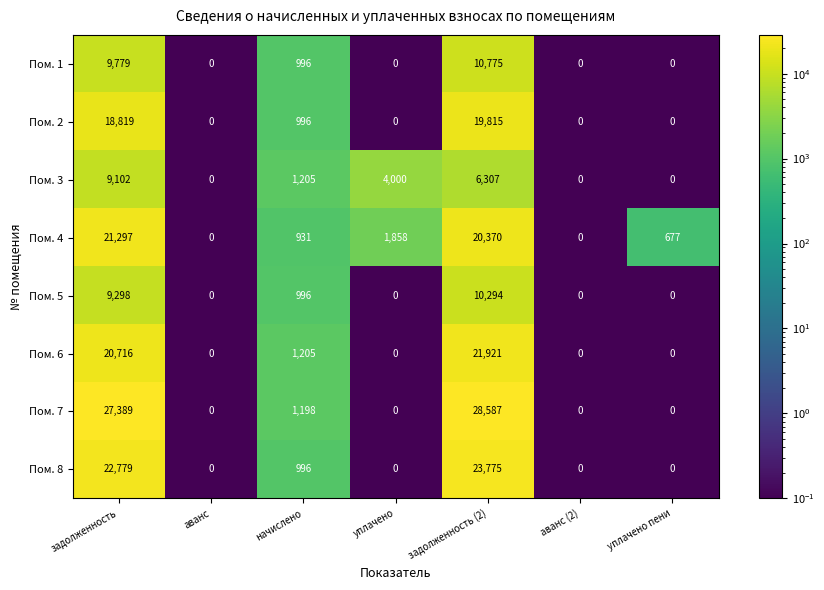

Between задолженность and уплачено пени, which series saw the biggest shift?

Пом. 7